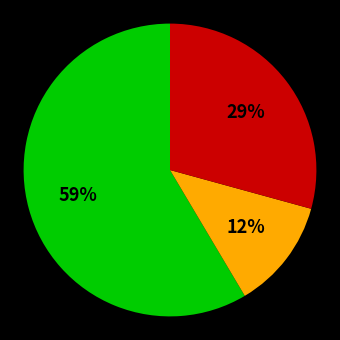

How many segments does this pie chart have?

3